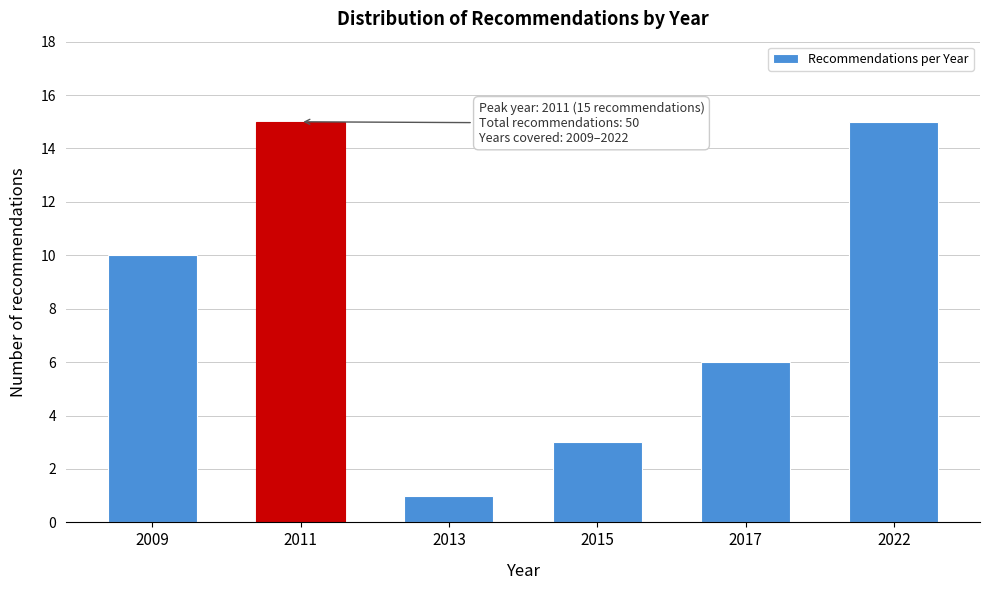

Reading left to right, what are all the values shown in this chart?

2009=10	2011=15	2013=1	2015=3	2017=6	2022=15